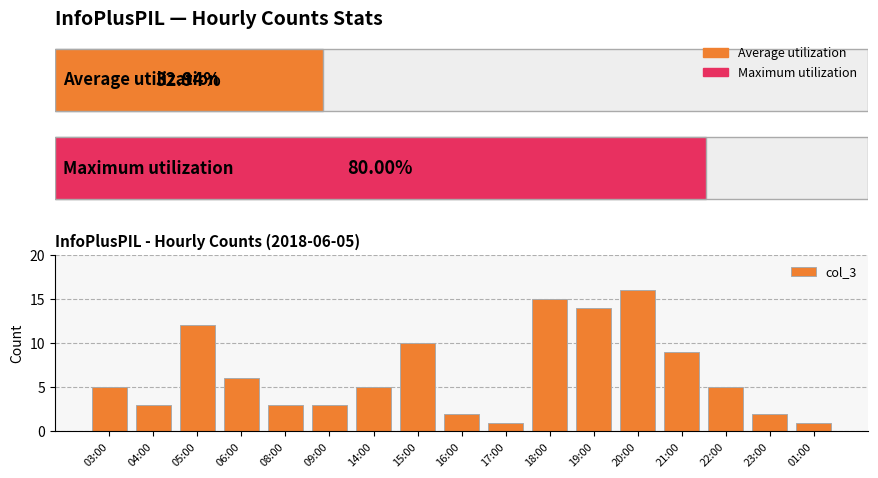

Reading left to right, transcribe all the data shown in this chart.

5	3	12	6	3	3	5	10	2	1	15	14	16	9	5	2	1